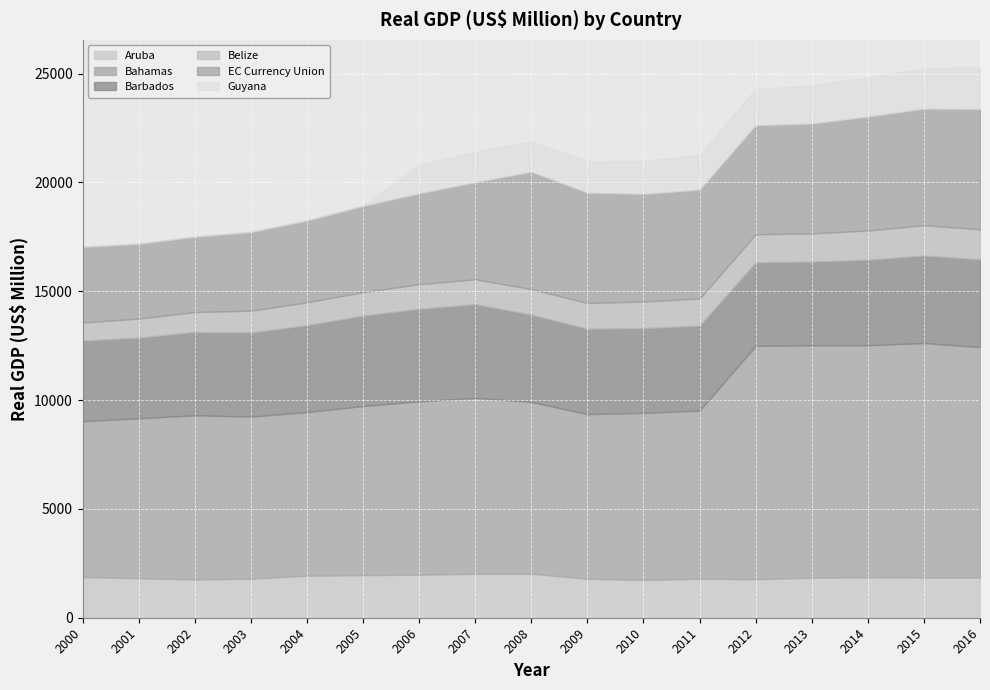

How many interior local valleys does the Bahamas series have?

3